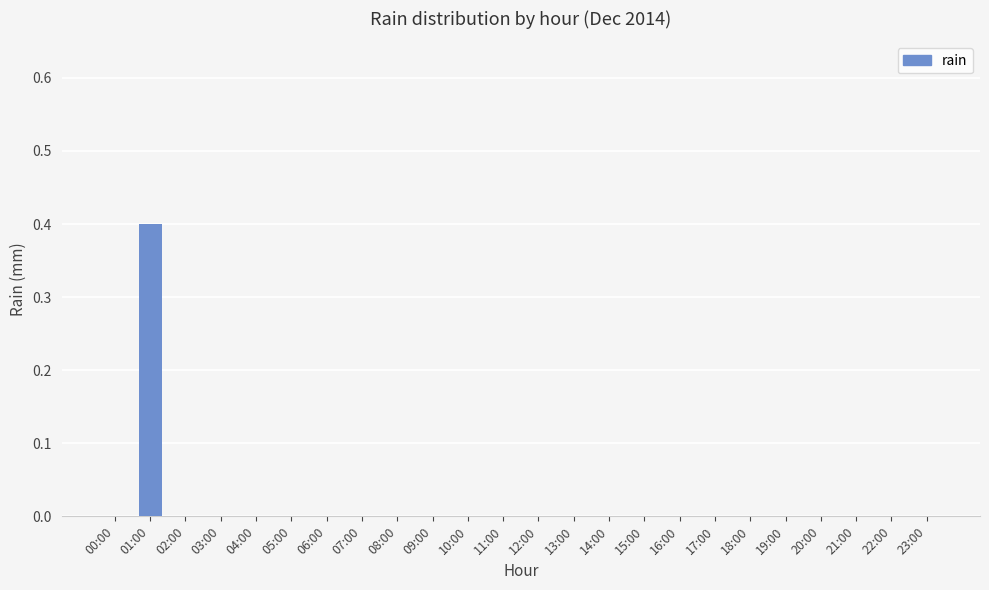

What is the greatest value displayed?

0.4